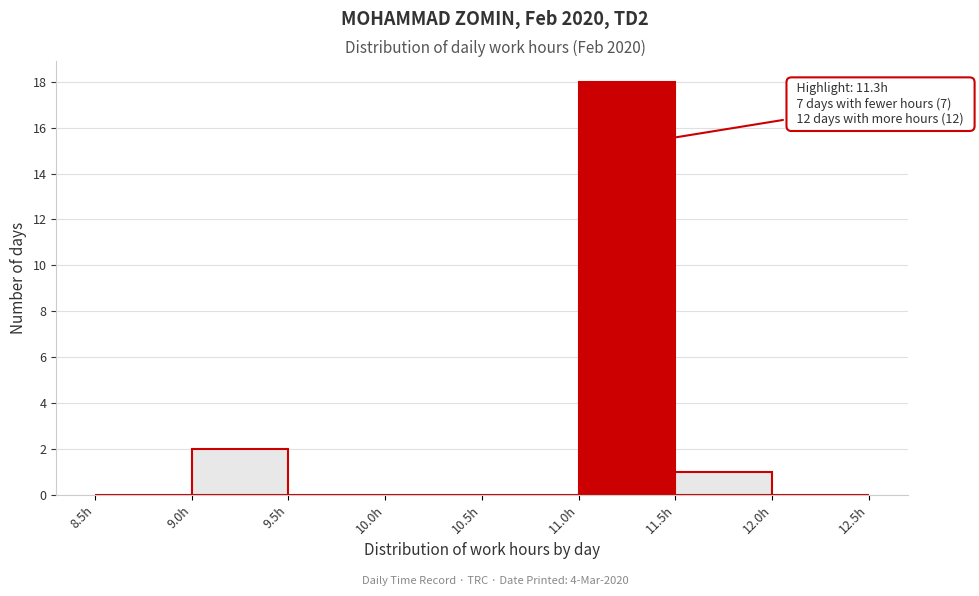

Over which range of the x-axis is the bar tallest?

11.0 to 11.5